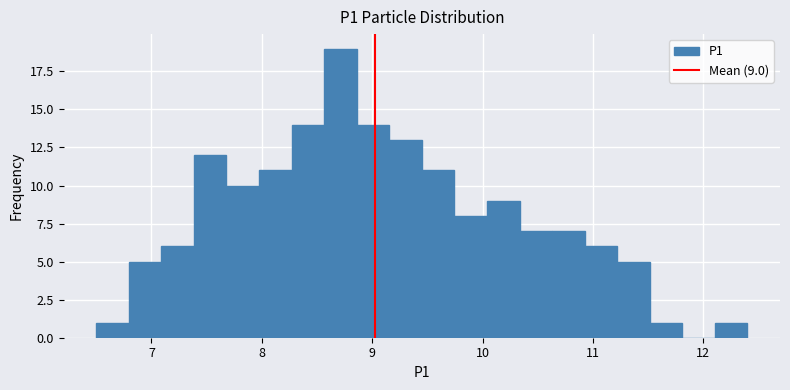

Read against the x-axis, roughly where is the centre of the tallest bar?

8.7